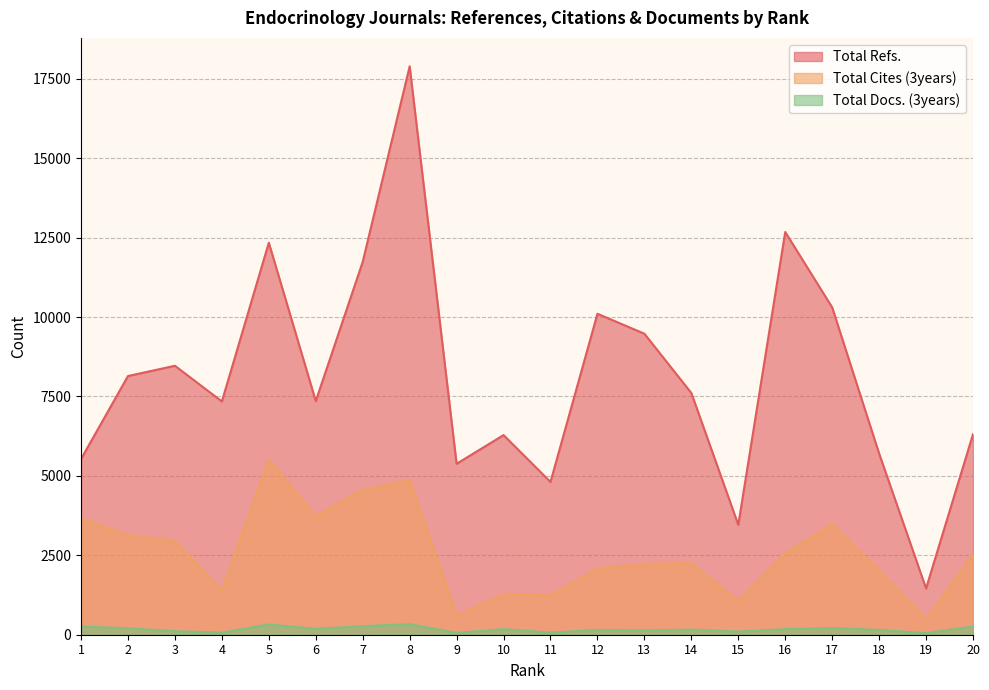

Reading left to right, transcribe all the data shown in this chart.

Total Refs.: 5531	8143	8466	7343	12340	7355	11738	17892	5381	6284	4809	10103	9475	7609	3461	12677	10304	5703	1457	6313
Total Cites (3years): 3671	3133	2957	1390	5516	3729	4555	4871	589	1277	1236	2083	2231	2253	1059	2564	3471	2024	476	2518
Total Docs. (3years): 260	199	110	64	323	183	270	331	57	175	66	149	132	160	99	174	208	150	48	261